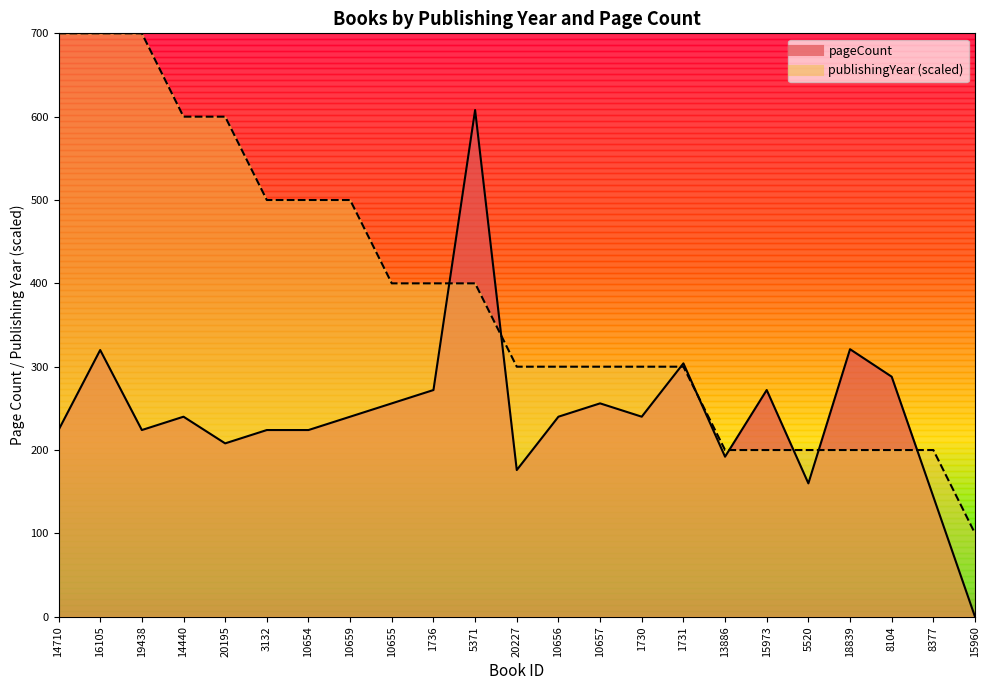

What is the difference between the maximum and second lowest values in the pageCount series?

464